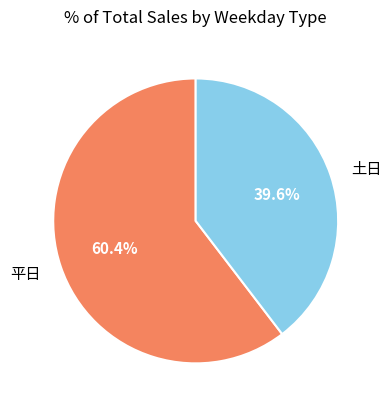

How many segments does this pie chart have?

2